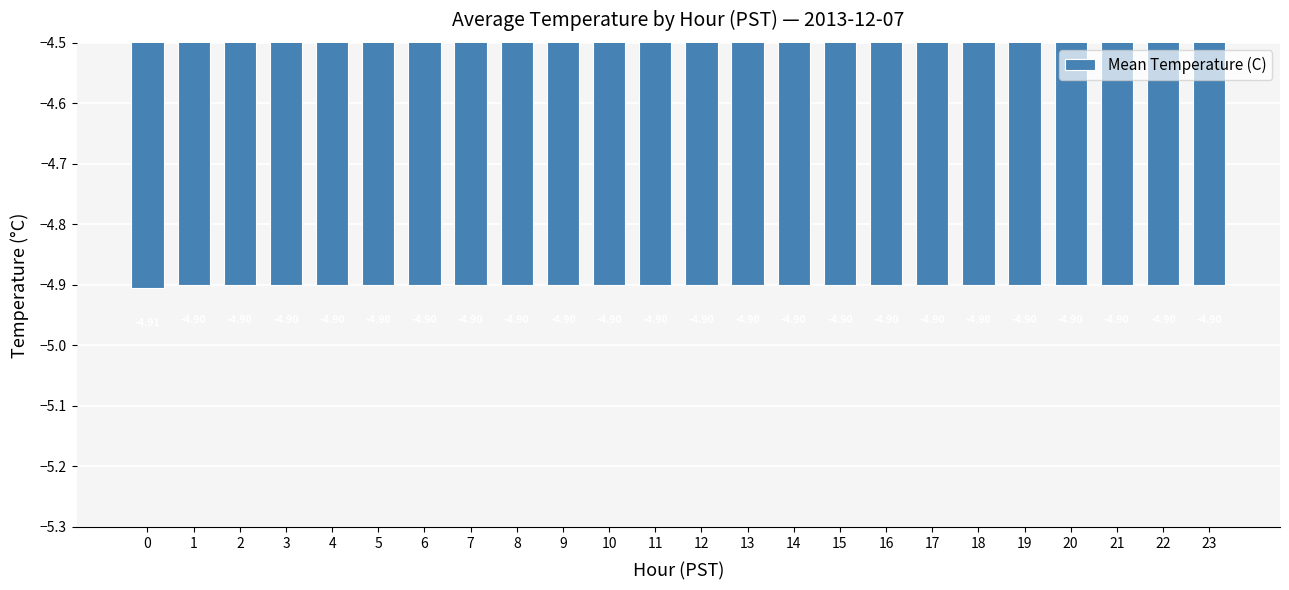

What is the value of the 18th bar from the left?

-4.9